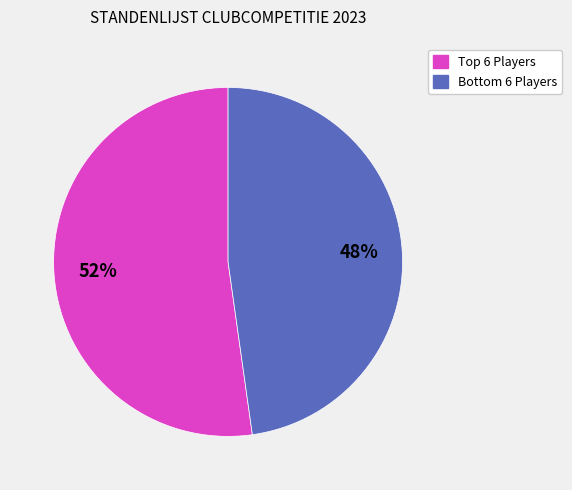

To the nearest percent, what is the difference between the largest and smallest slice percentages?

4%